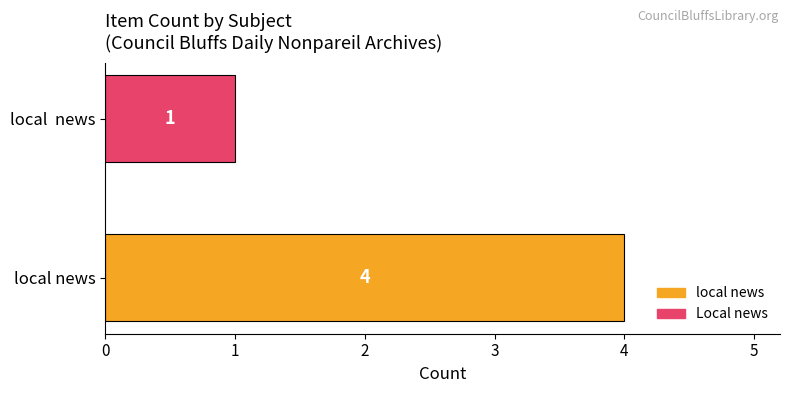

At which category does the chart reach its minimum across all series?

local  news